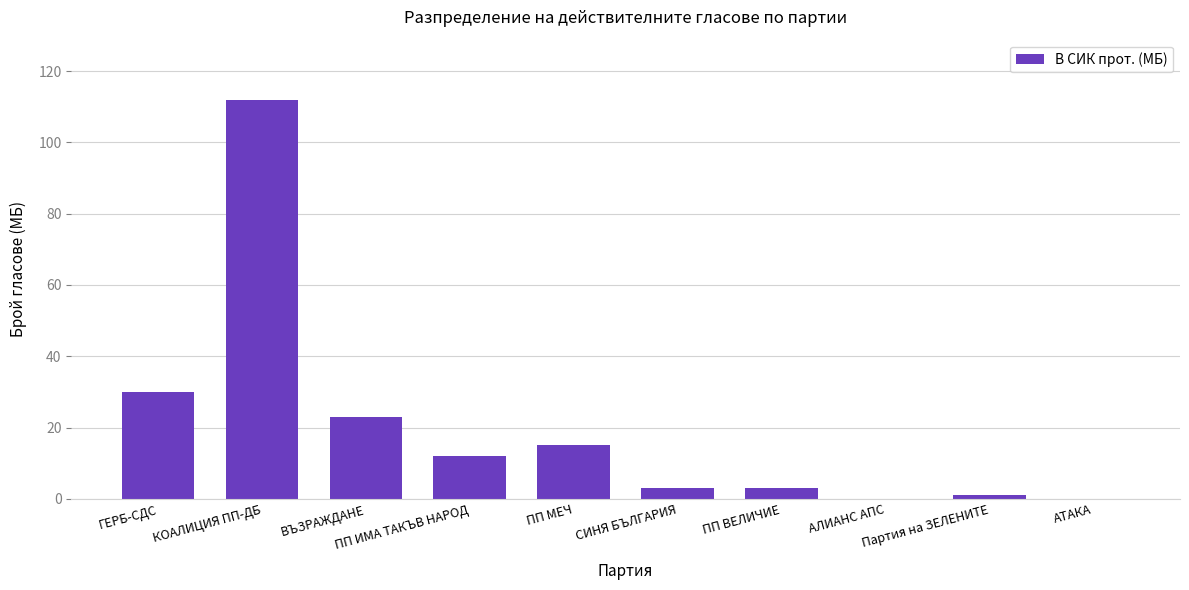

Are the bars horizontal?

No